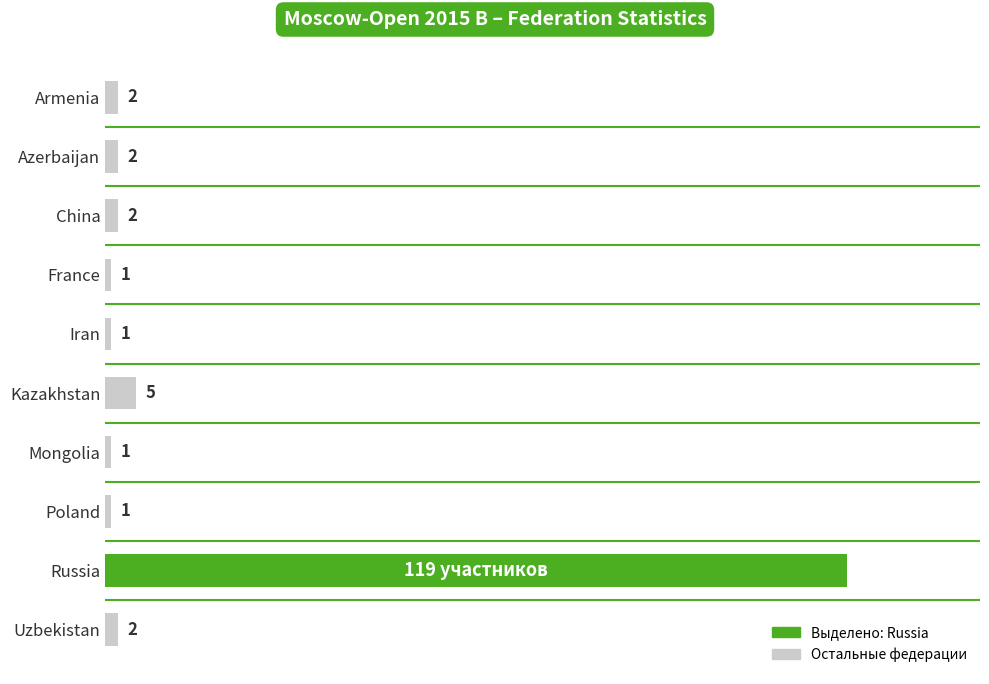

At which category does the chart reach its peak across all series?

Russia